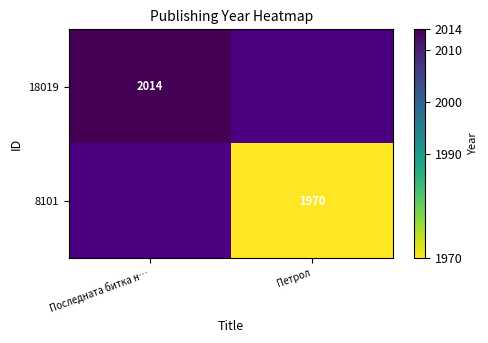

Is it true that 8101 equals 1970 at Петрол?

True